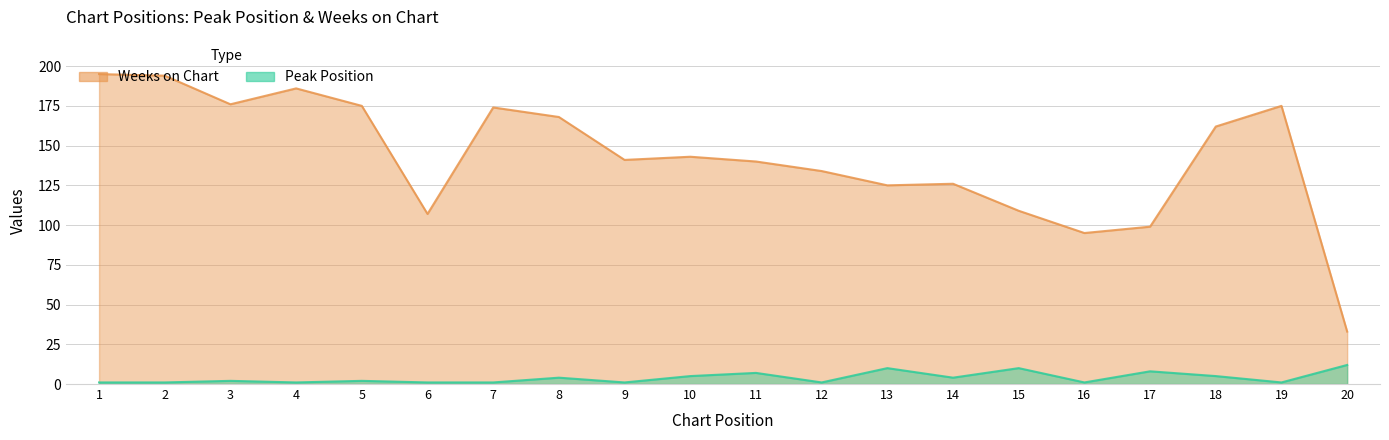

Which category has the lowest value across all series?

1